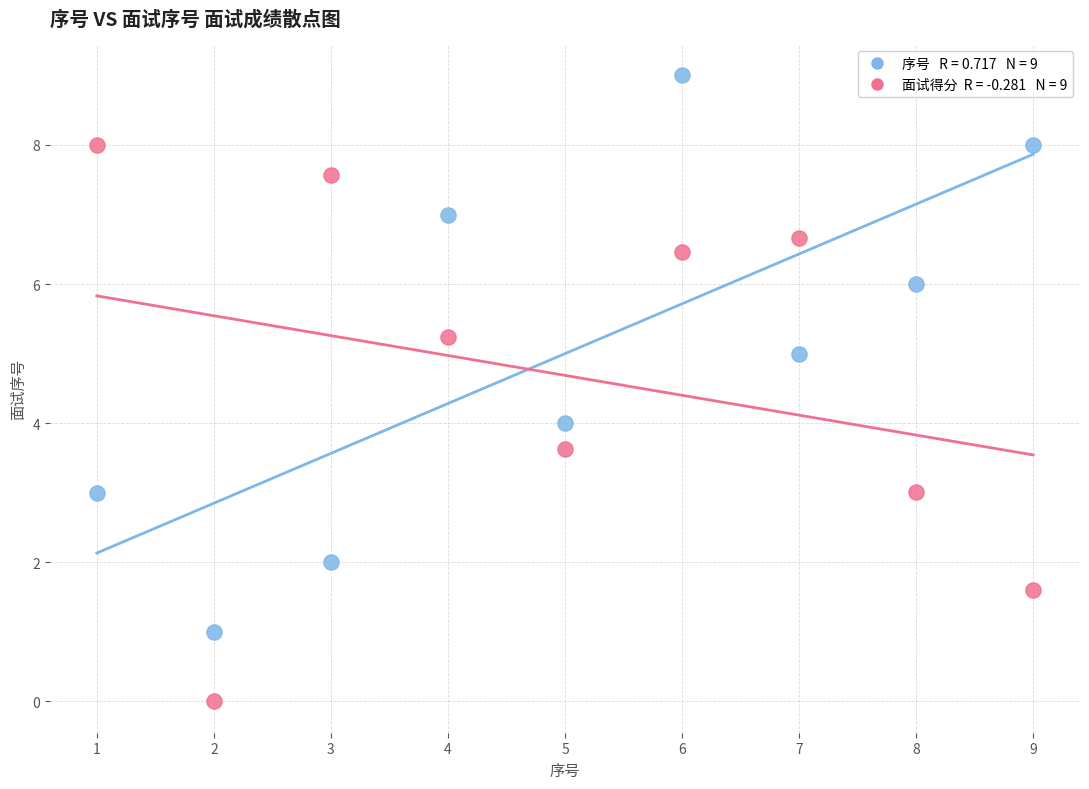

Across all data points, what is the range of Y values (max minus min)?

9.0